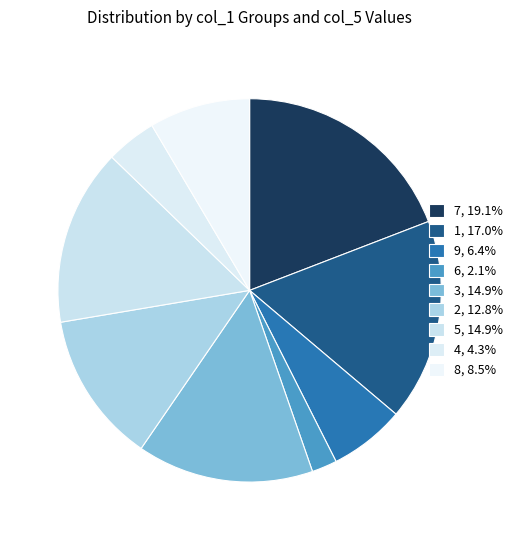

What is the smallest slice in the pie chart?

6